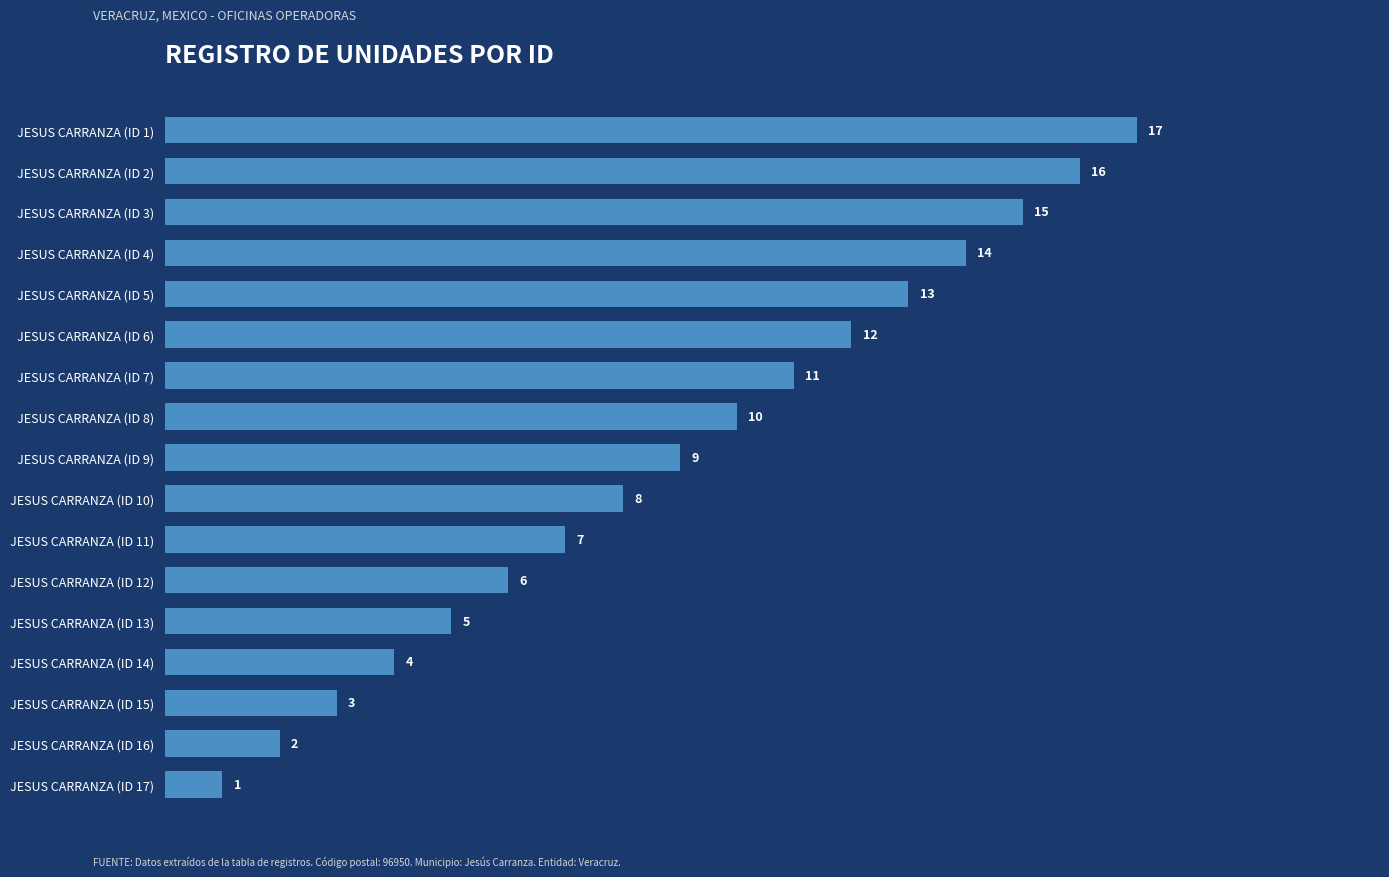

What is the label of the 7th bar from the bottom?

JESUS CARRANZA (ID 11)